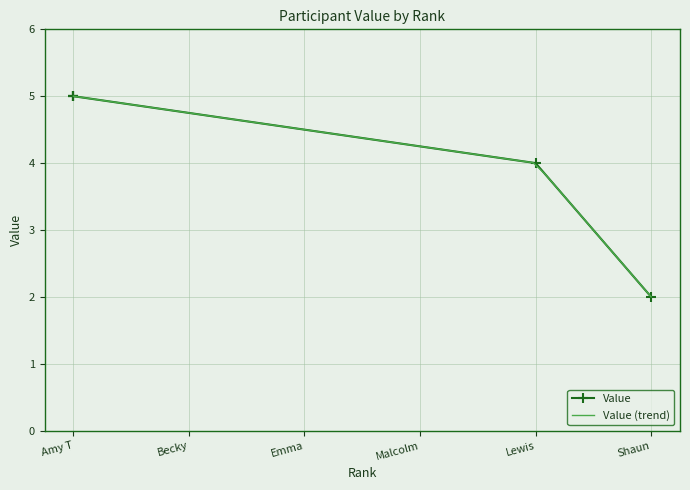

Between Malcolm and Emma, which is larger?

Malcolm